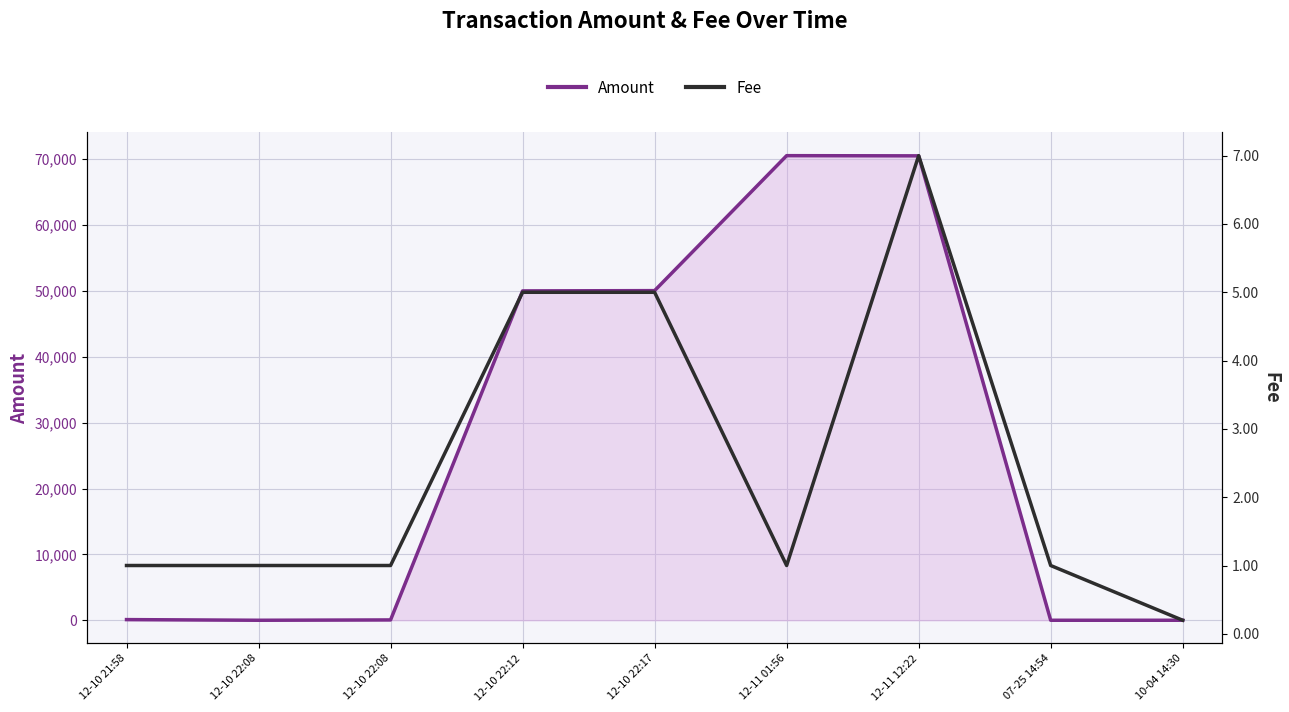

How many data points in Amount are above 100?

4